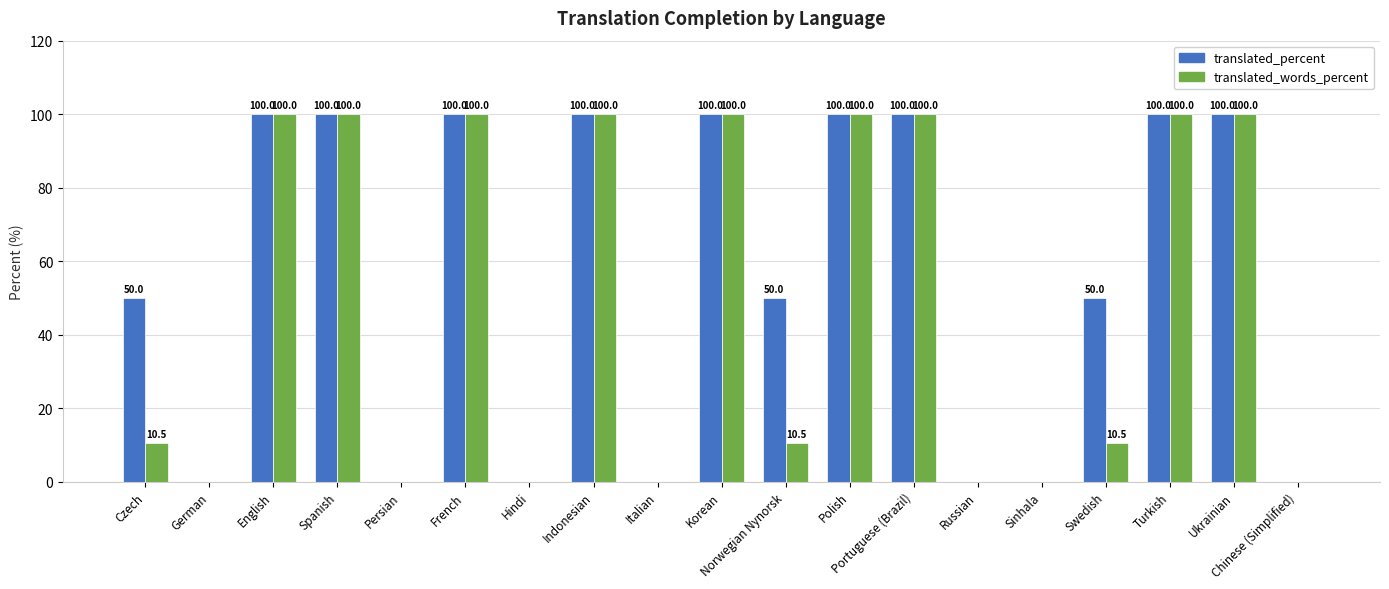

The translated_percent series shows 30.4 at Indonesian. True or false?

False